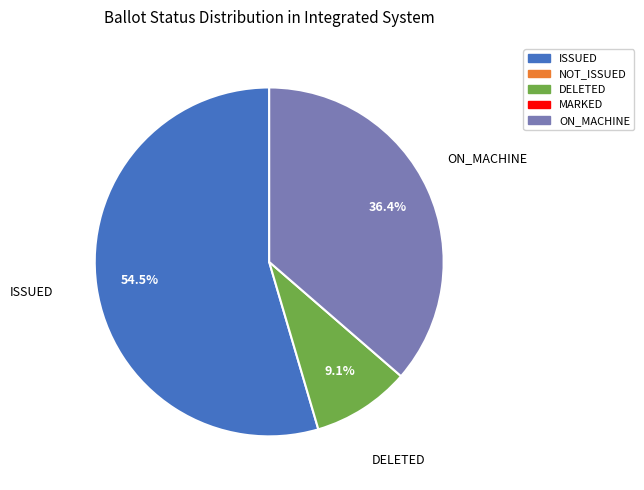

Which slice is the smallest?

DELETED